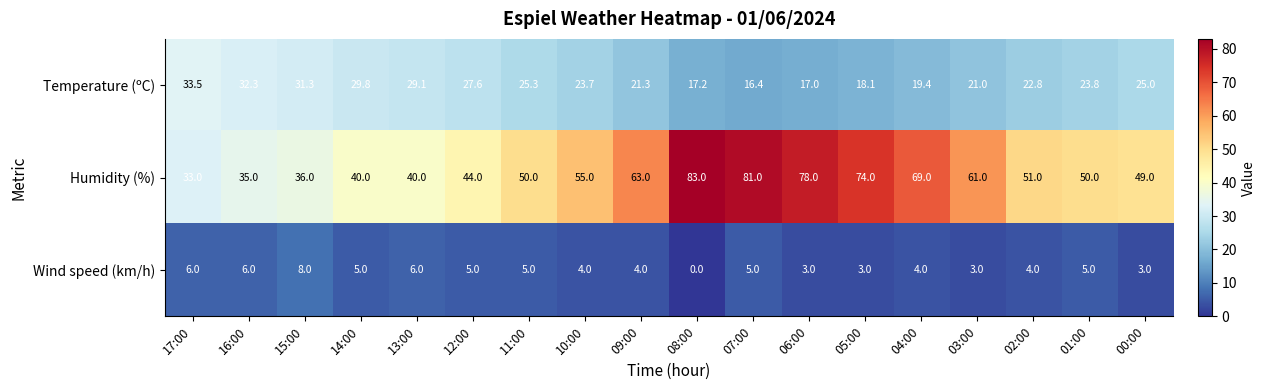

True or false: Humidity (%) has a value of 44.0 at 12:00.

True